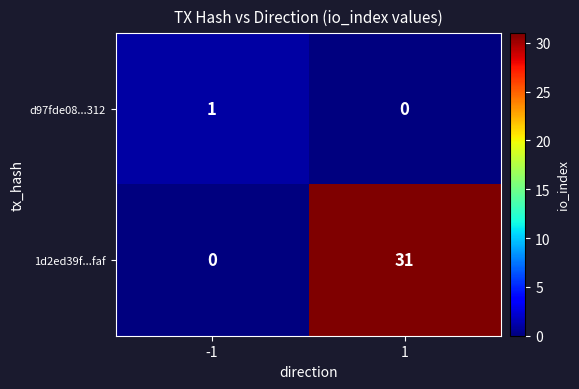

Which series changed the most between -1 and 1?

1d2ed39f...faf